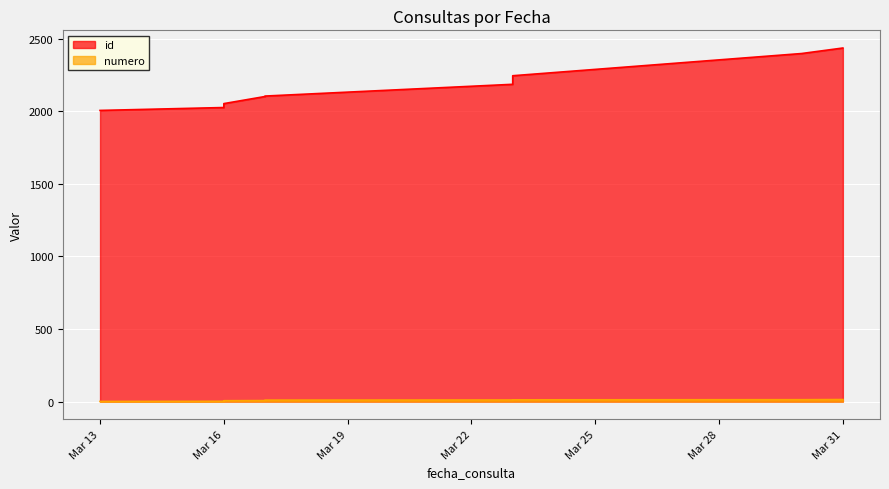

What is the sum of all numero values?

105